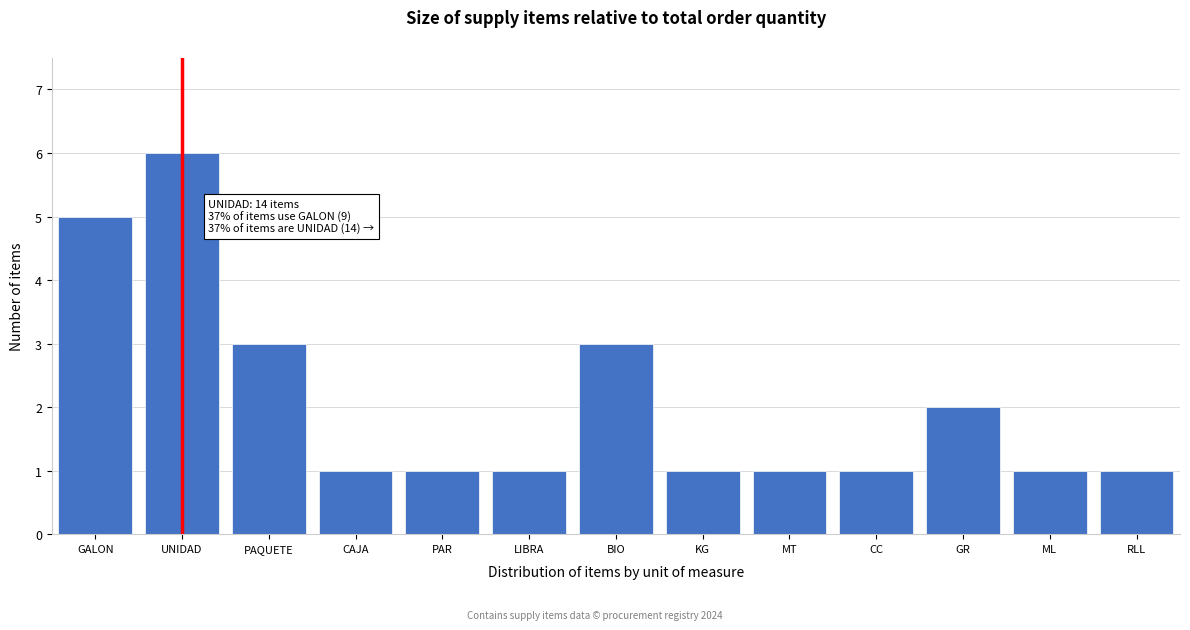

Reading left to right, transcribe all the data shown in this chart.

GALON=5	UNIDAD=6	PAQUETE=3	CAJA=1	PAR=1	LIBRA=1	BIO=3	KG=1	MT=1	CC=1	GR=2	ML=1	RLL=1